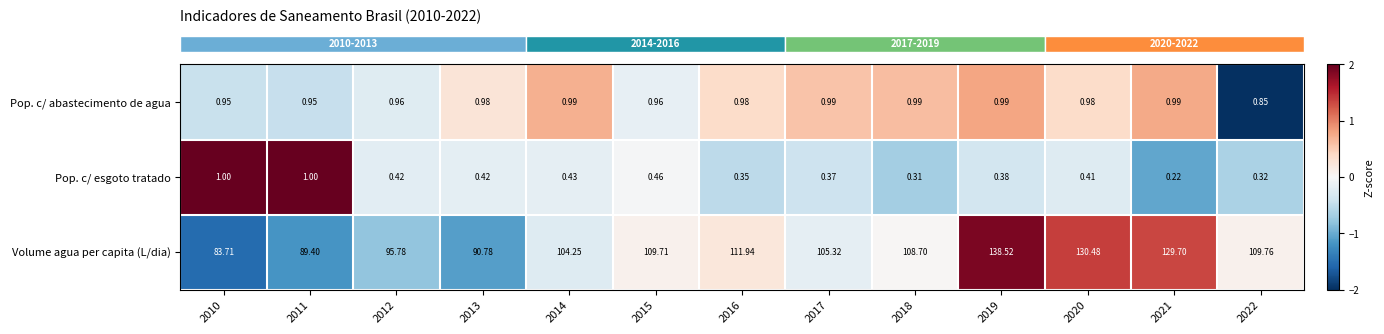

Is the value of Volume agua per capita (L/dia) at 2016 greater than the value of Pop. c/ esgoto tratado at 2016?

Yes